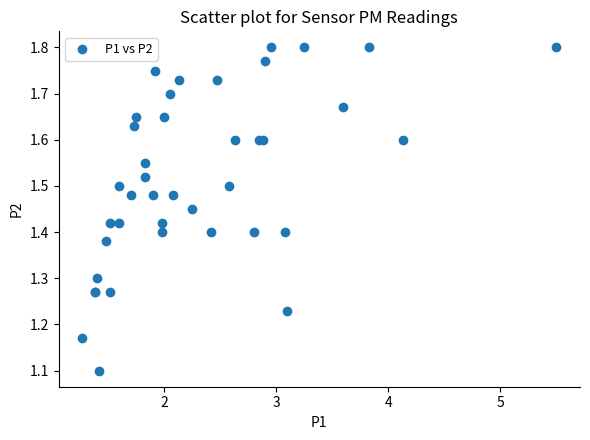

What Y value in the scatter plot is closest to 1?

1.1